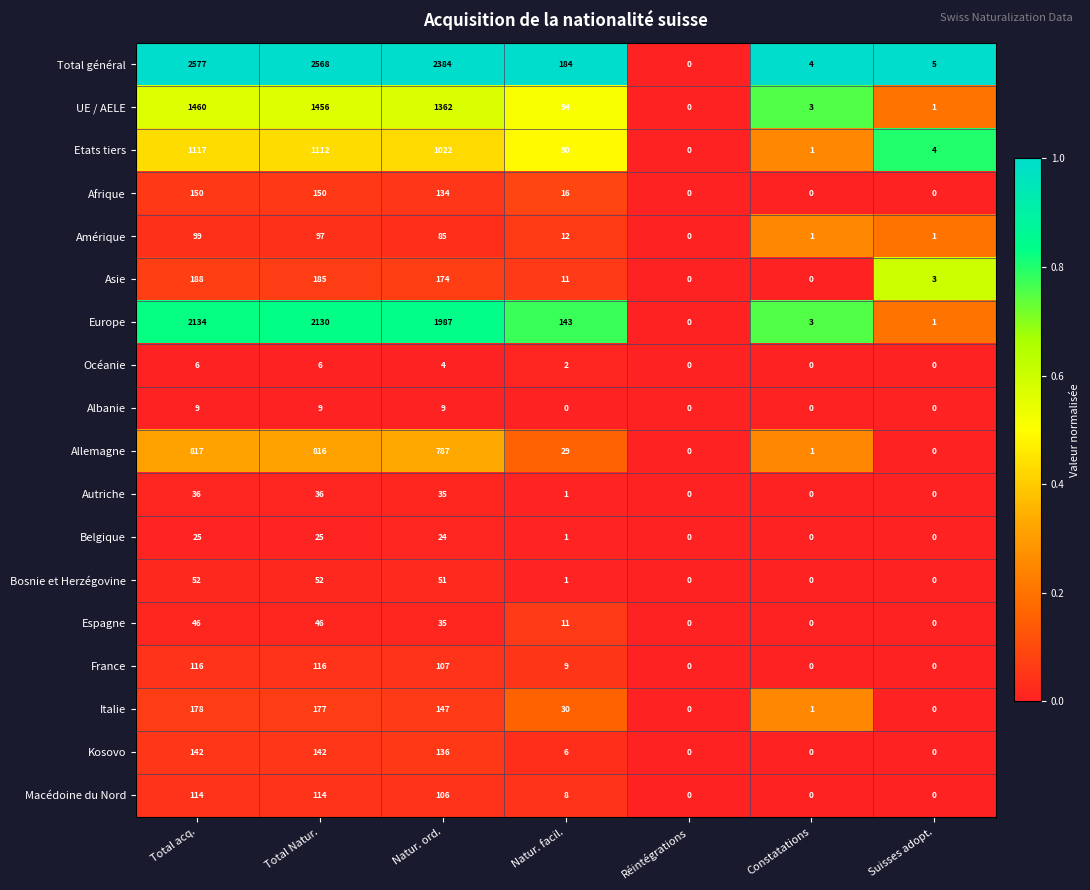

Which series has the largest range (max minus min)?

Total général